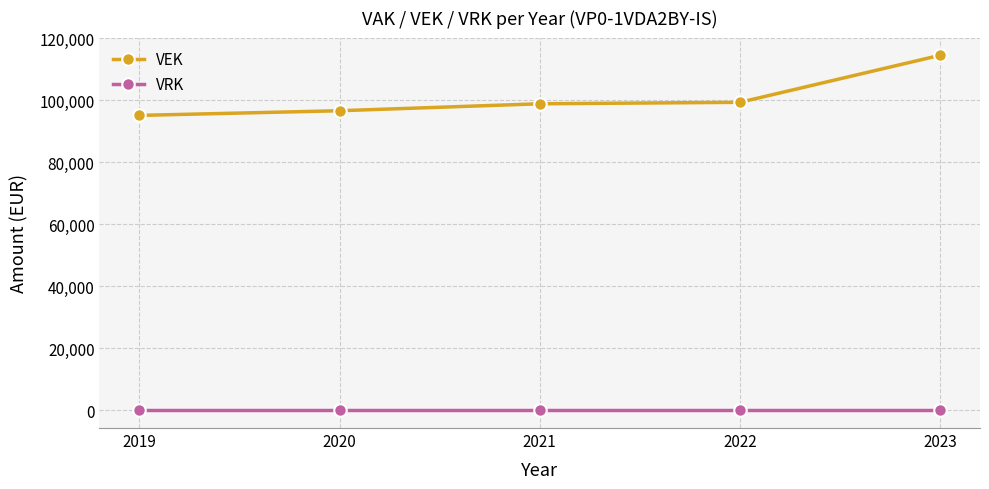

What are all the series names shown in the legend?

VEK, VRK